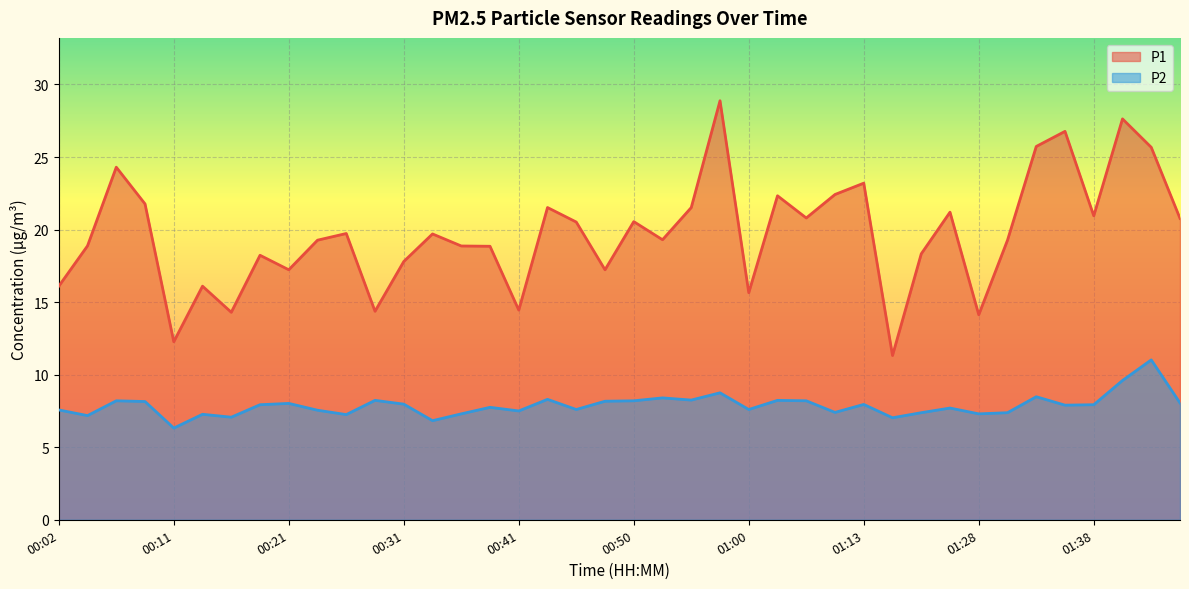

What is the spread (max minus min) of values at 01:10?

15.0